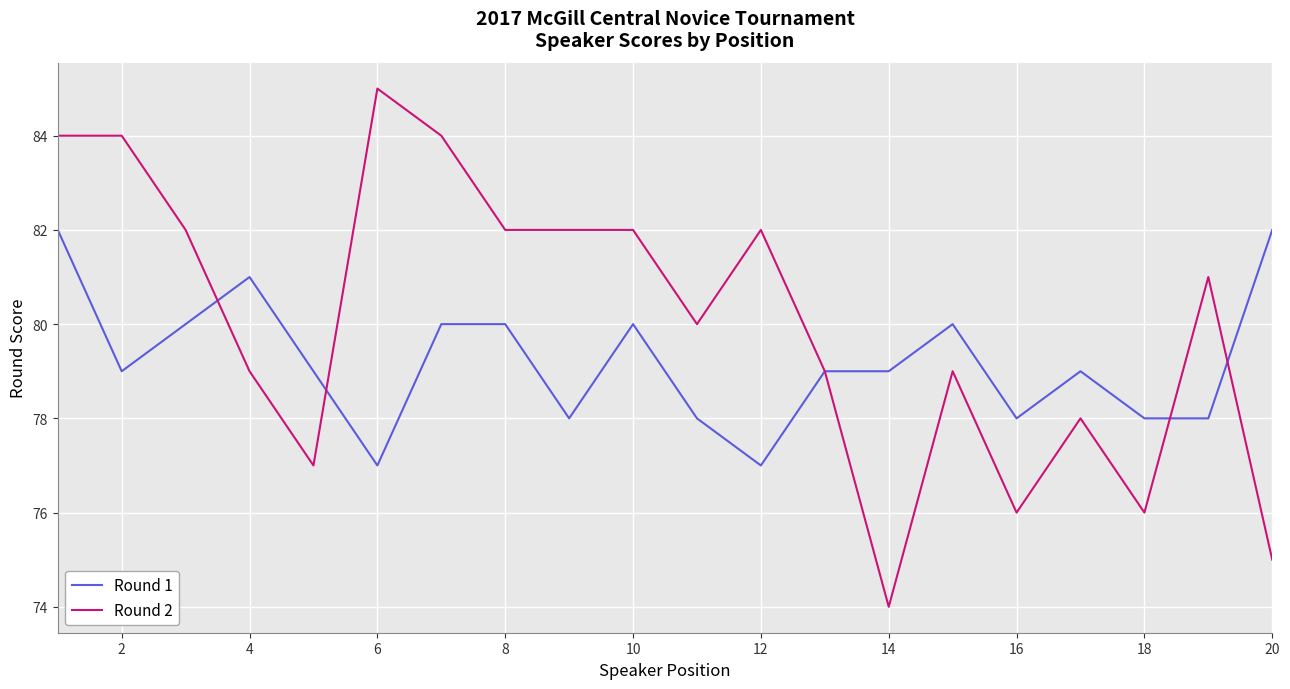

Which series has the largest total across all categories?

Round 2